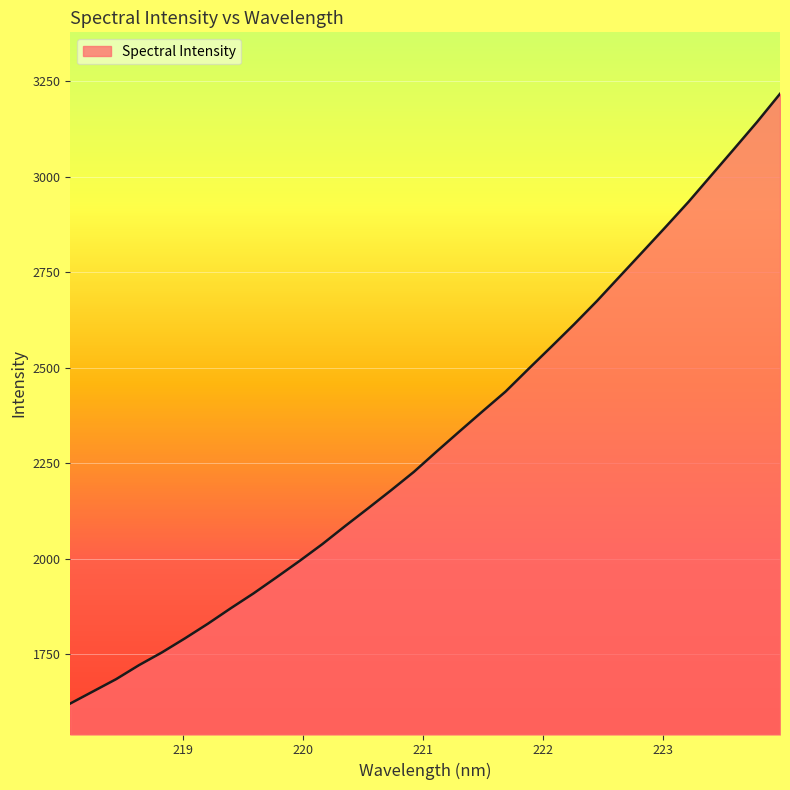

True or false: the data has more than 1 interior local peaks.

False